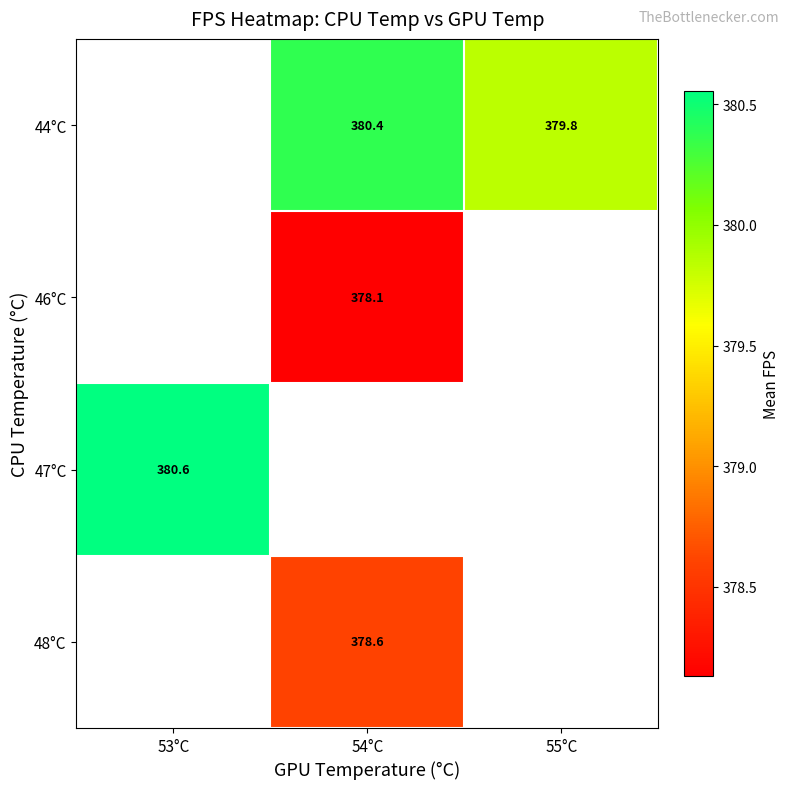

Is the value of 48°C at 54°C greater than the value of 46°C at 54°C?

Yes